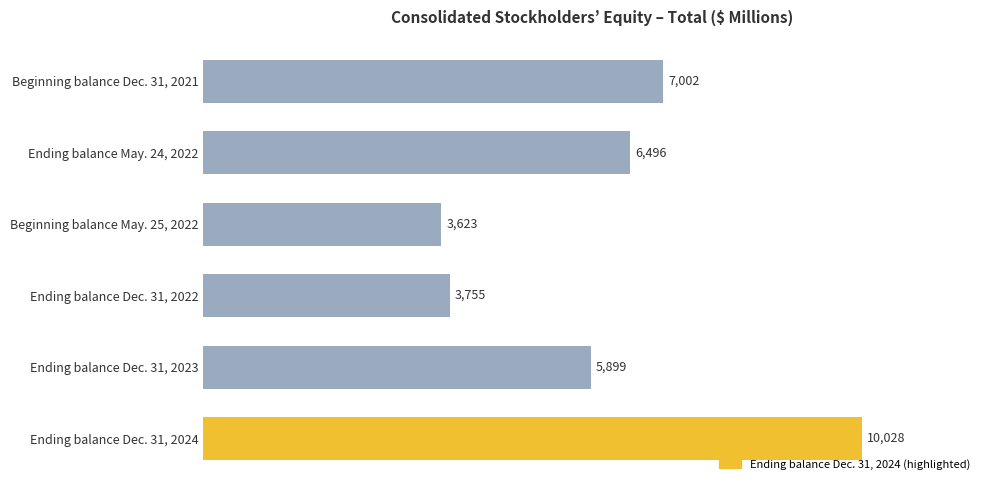

Count the number of data series in this chart.

1